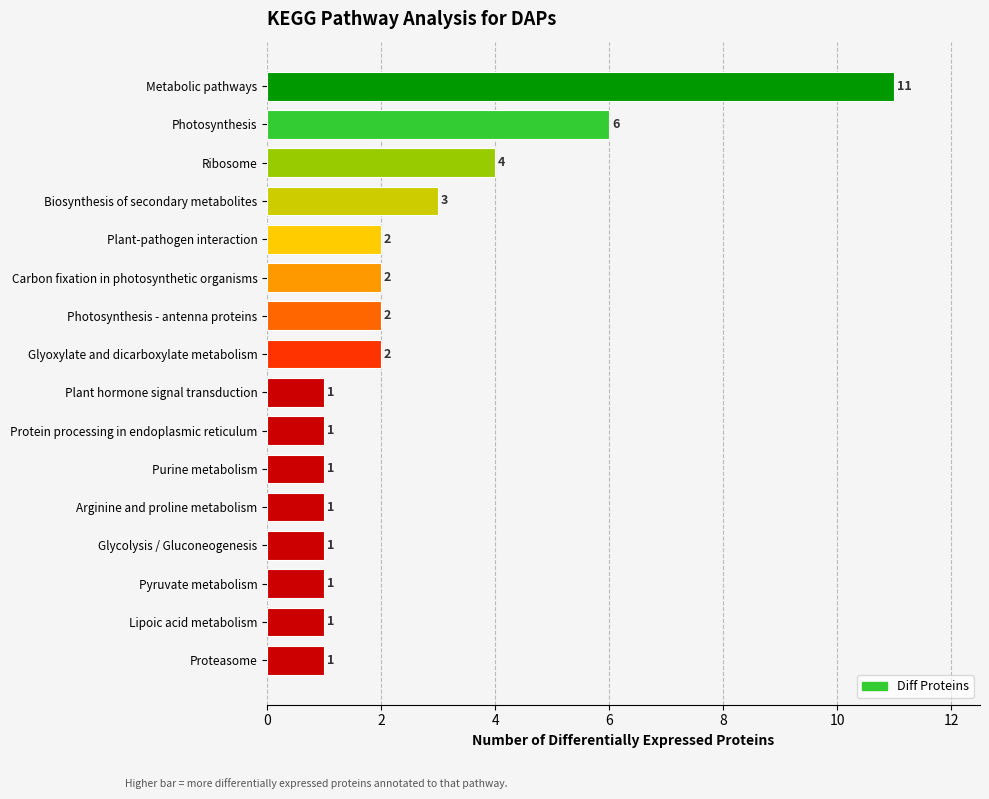

Where is the data nearest to the value 6?

Photosynthesis